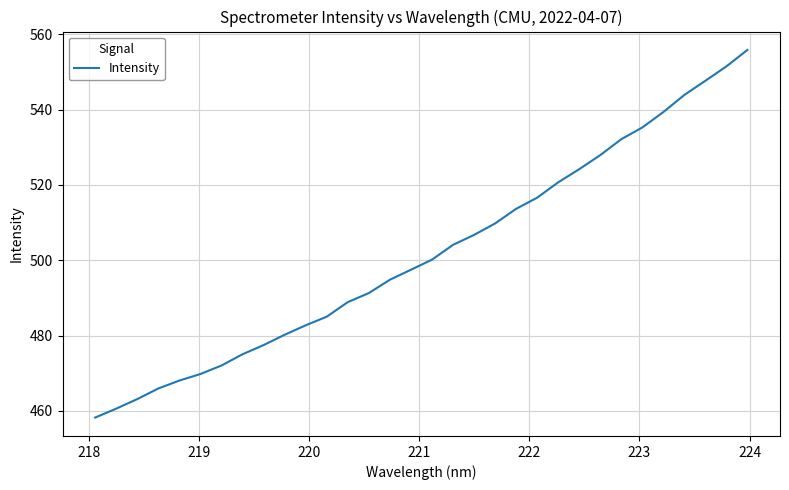

What is the minimum value shown in the chart?

458.2